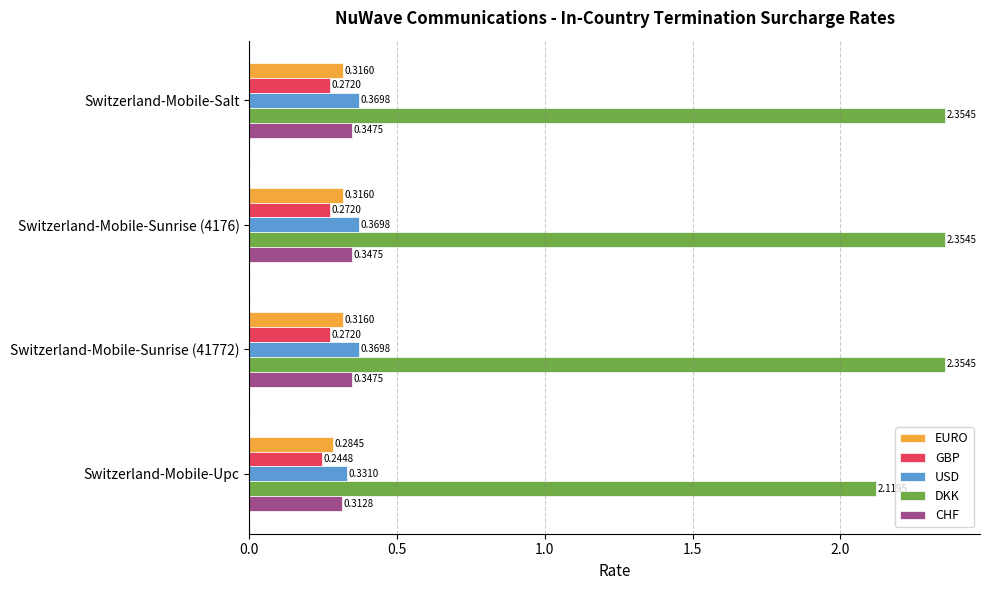

At which category does the chart reach its minimum across all series?

Switzerland-Mobile-Upc